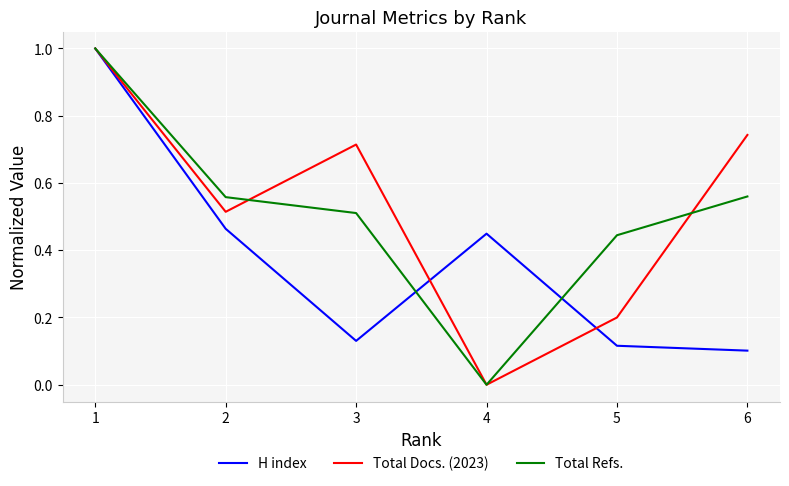

Rank the categories by Total Docs. (2023) value from highest to lowest.

1, 6, 3, 2, 5, 4